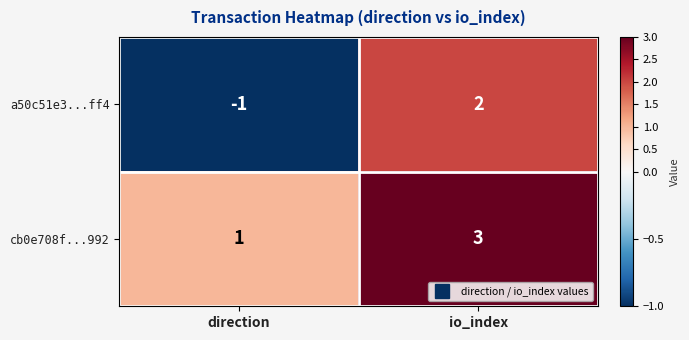

Which series has the largest total across all categories?

cb0e708f...992